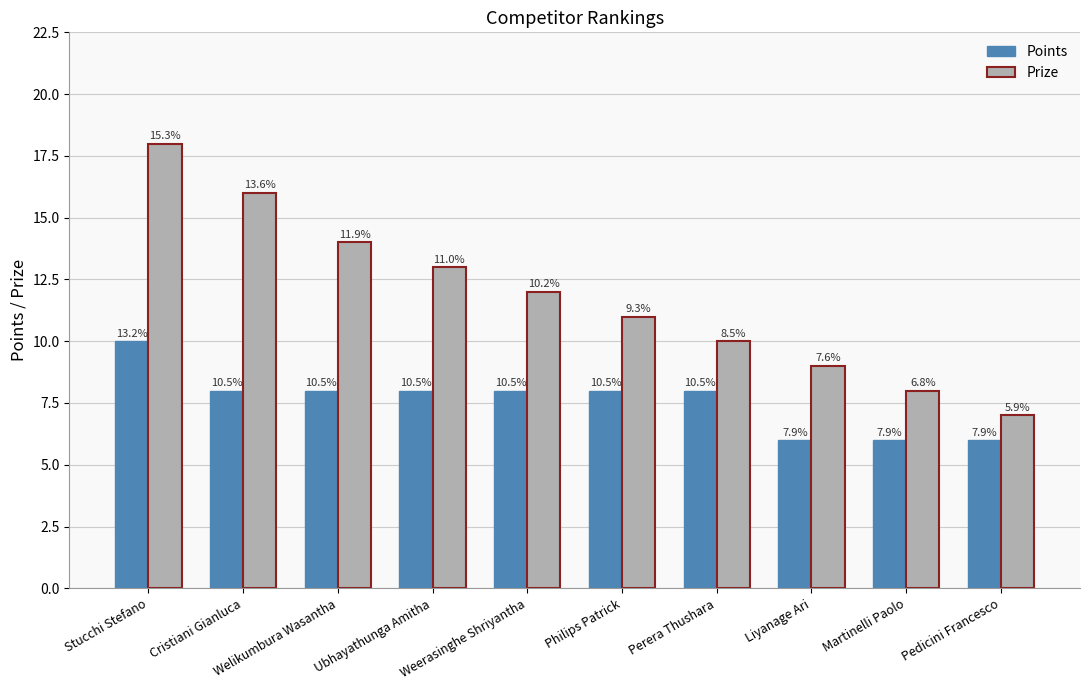

Where does the Prize series first go above 12?

Stucchi Stefano